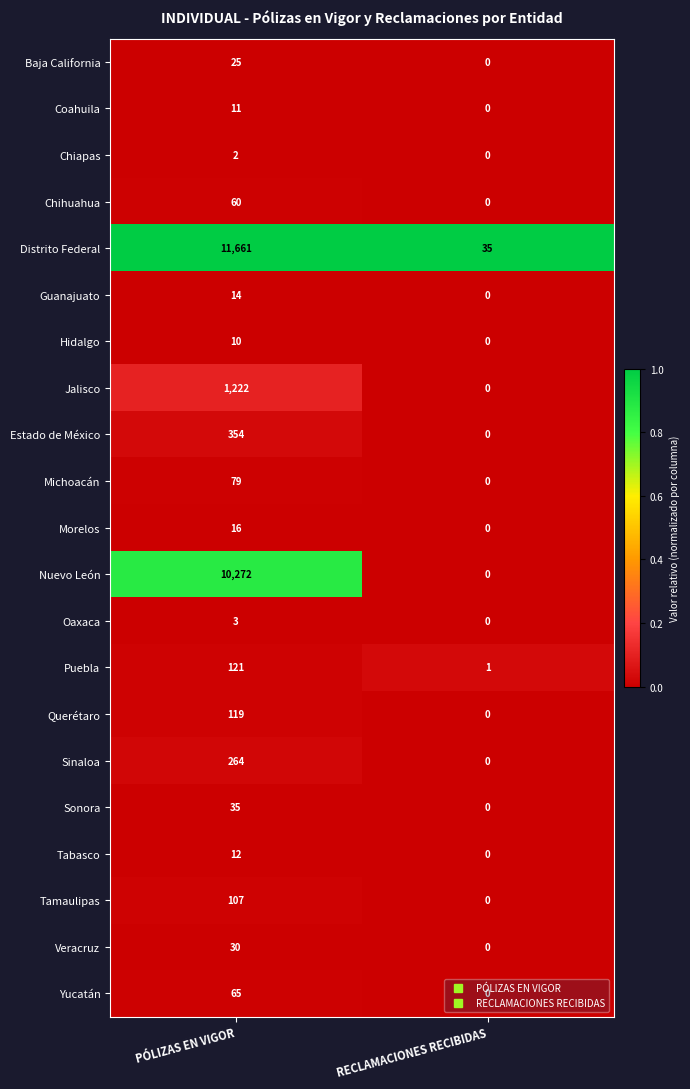

What is the total value across all series at RECLAMACIONES RECIBIDAS?

36